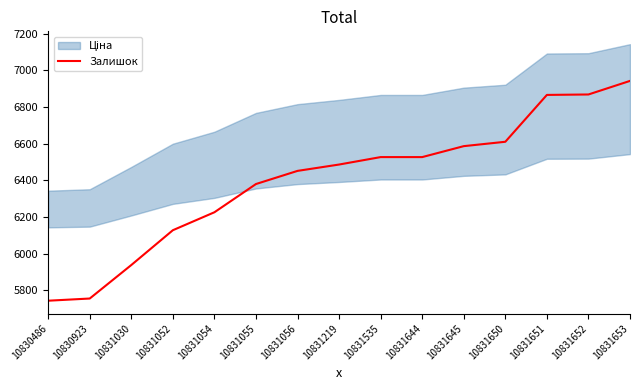

What is the difference between the maximum and minimum values?

1198.8